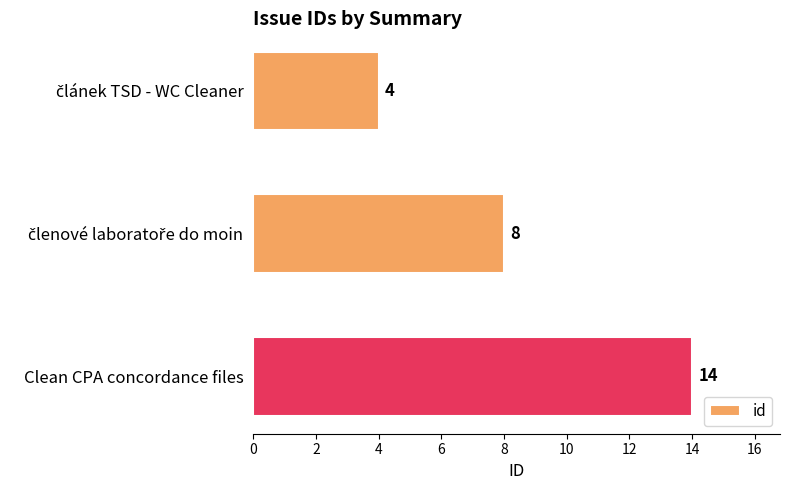

Which label corresponds to the largest value in the chart?

Clean CPA concordance files